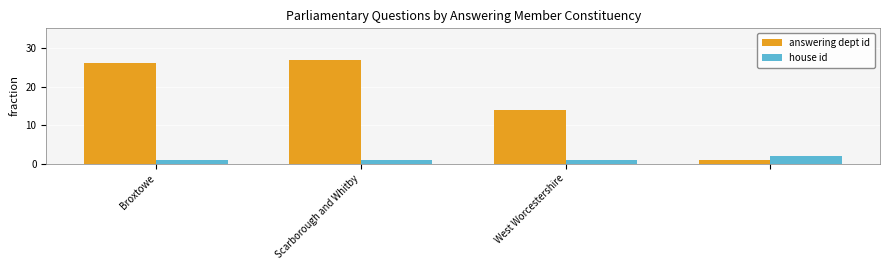

What is the average value of the answering dept id series?

17